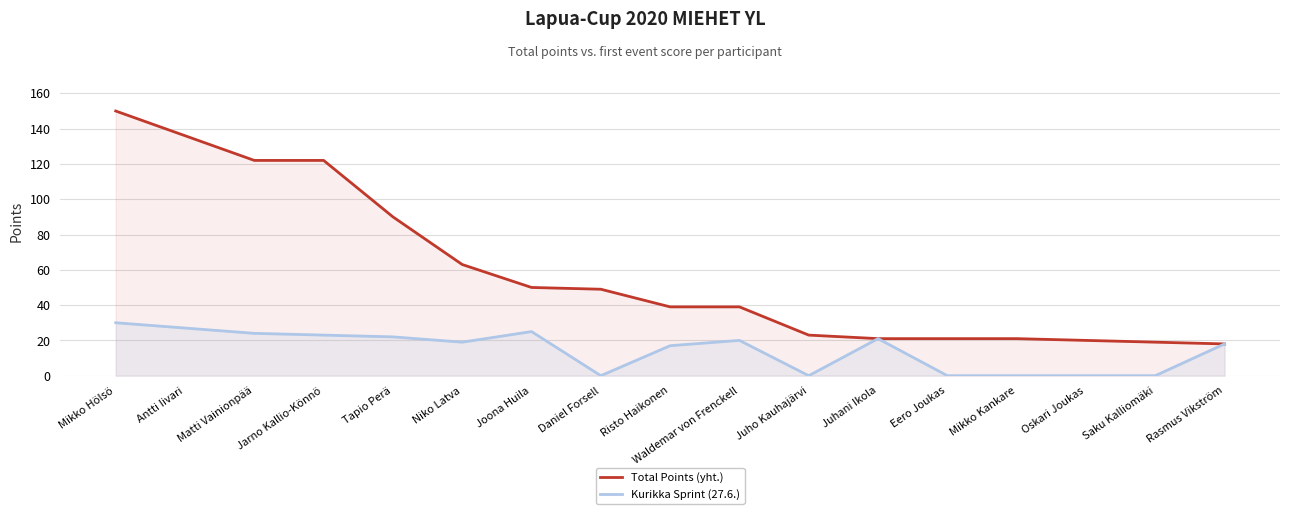

Between Antti Iivari and Saku Kalliomäki, which series saw the biggest shift?

Total Points (yht.)